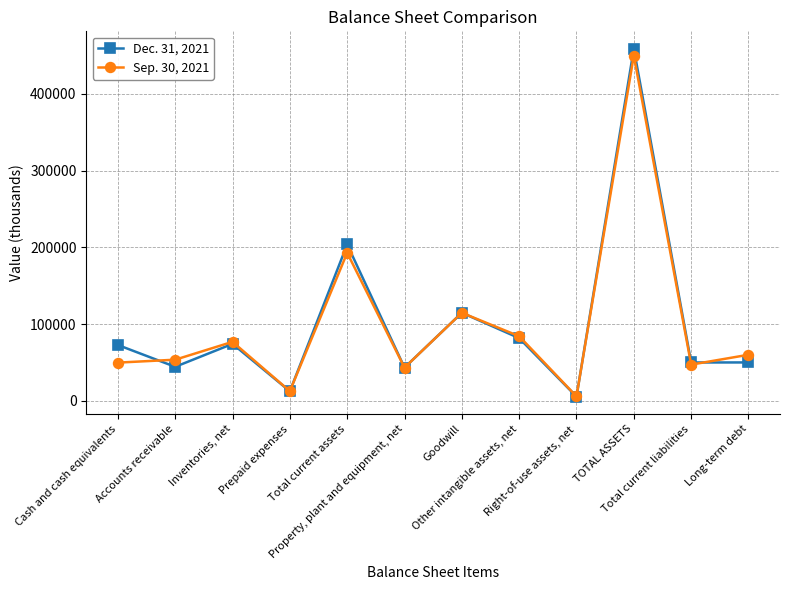

What is the greatest value displayed?

458640